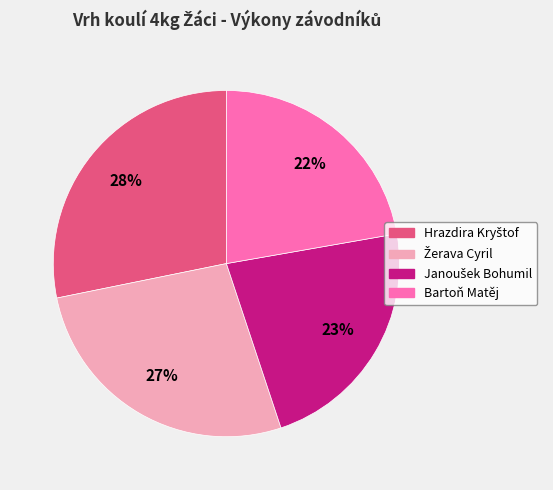

To the nearest percent, what is the difference between the largest and smallest slice percentages?

6%